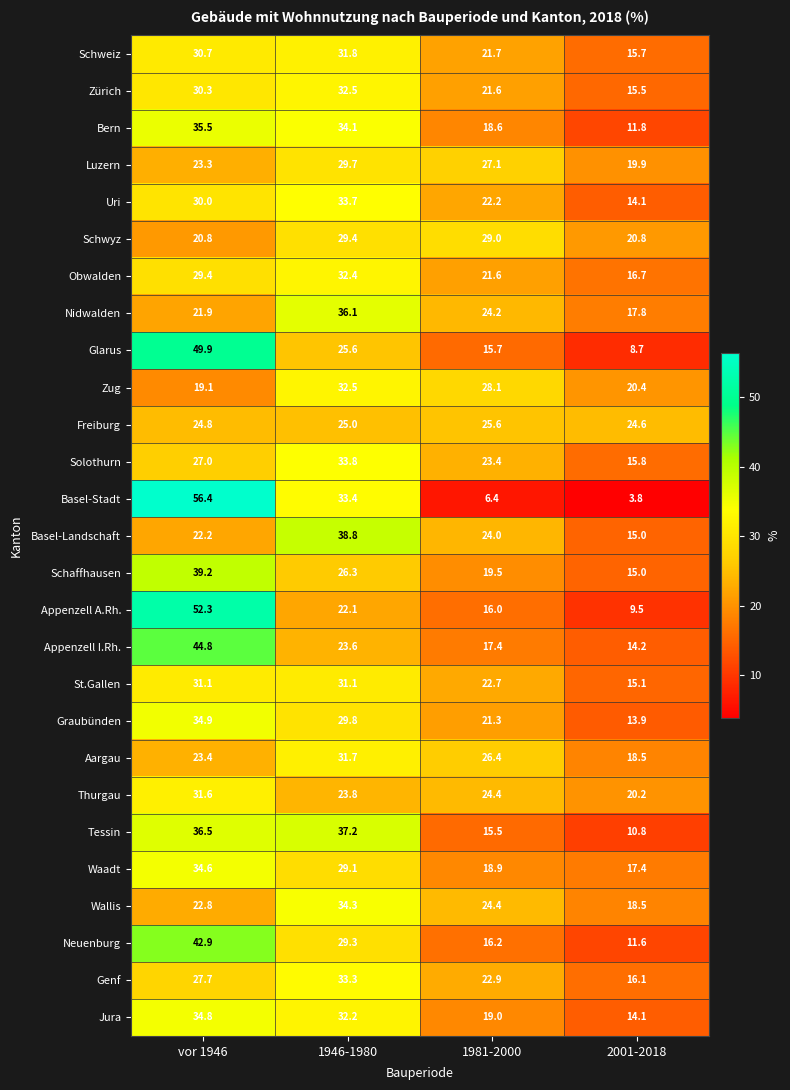

At vor 1946, list the series in order from largest to smallest.

Basel-Stadt, Appenzell A.Rh., Glarus, Appenzell I.Rh., Neuenburg, Schaffhausen, Tessin, Bern, Graubünden, Jura, Waadt, Thurgau, St.Gallen, Schweiz, Zürich, Uri, Obwalden, Genf, Solothurn, Freiburg, Aargau, Luzern, Wallis, Basel-Landschaft, Nidwalden, Schwyz, Zug